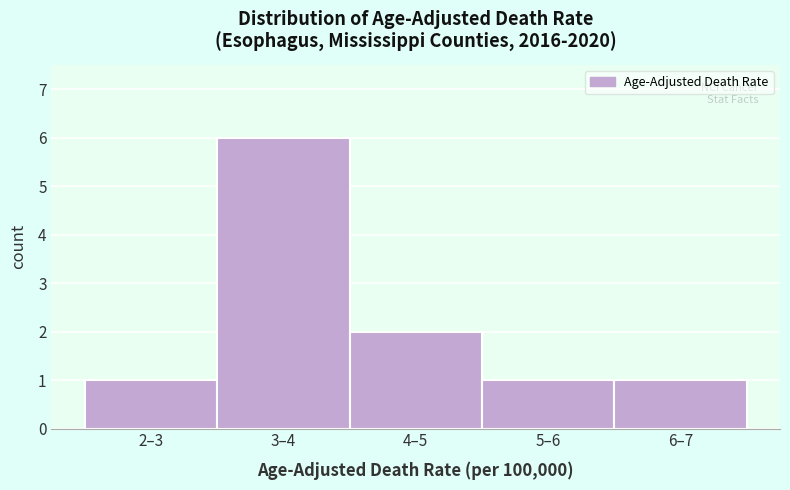

Reading left to right, list all the values displayed in this chart.

1	6	2	1	1